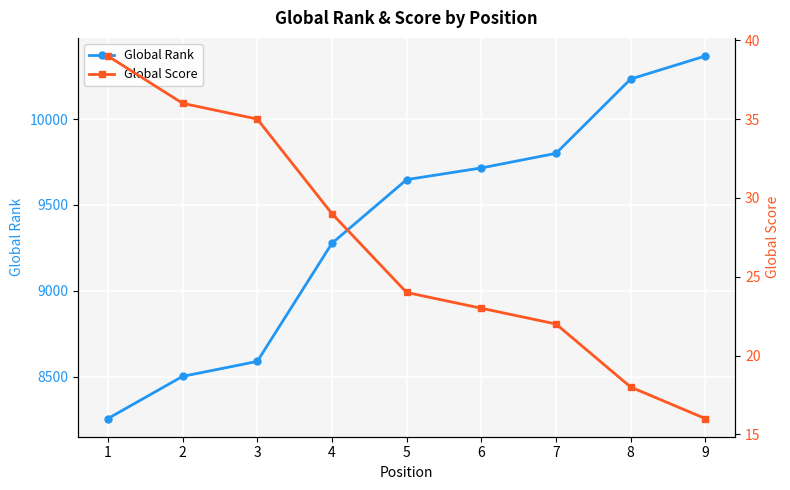

Which label corresponds to the largest value in the chart?

9